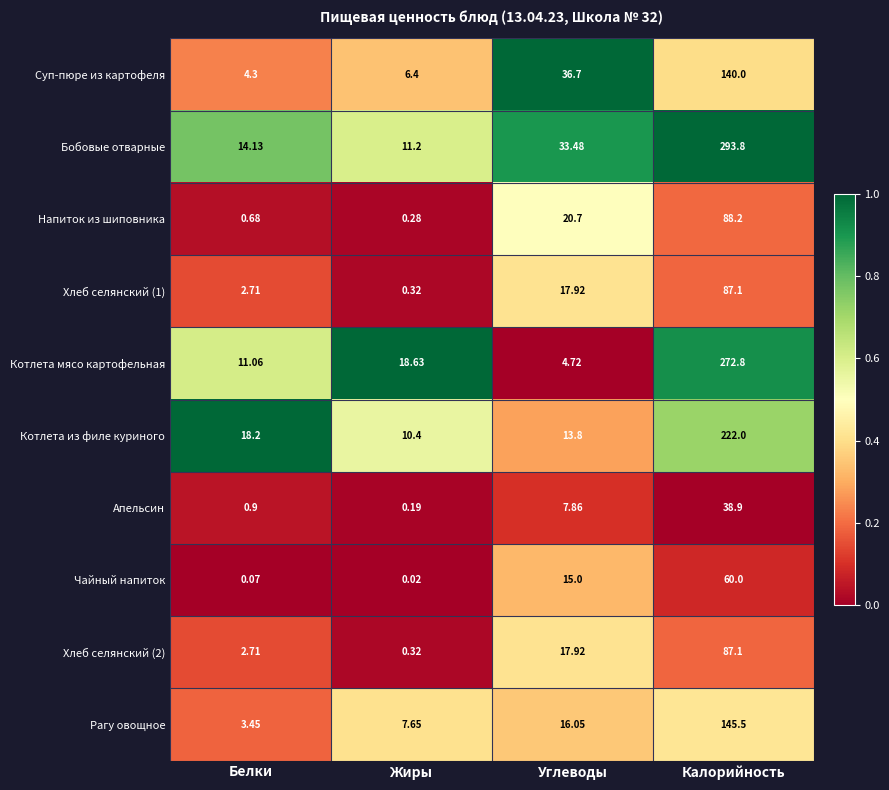

Which series has the largest total across all categories?

Бобовые отварные